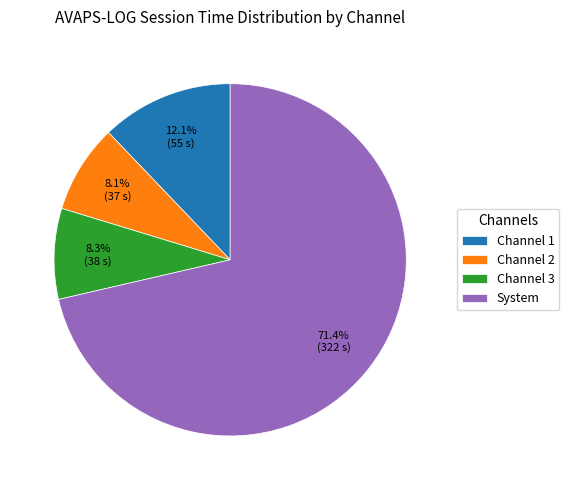

What percentage is NOT represented by Channel 2?

91.9%